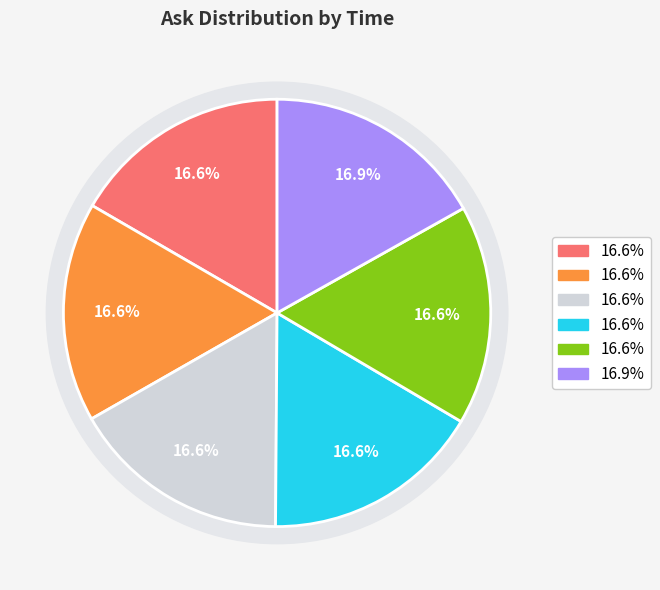

To the nearest percent, what percentage of the pie is 09:12:04.286?

17%